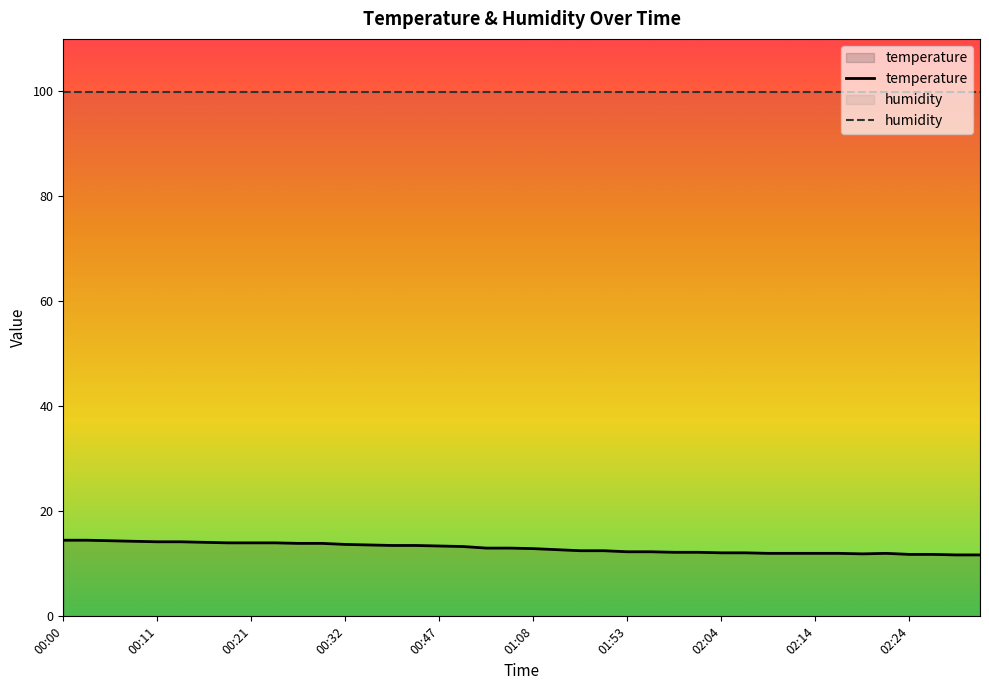

What is the sum of all humidity values?

3996.0